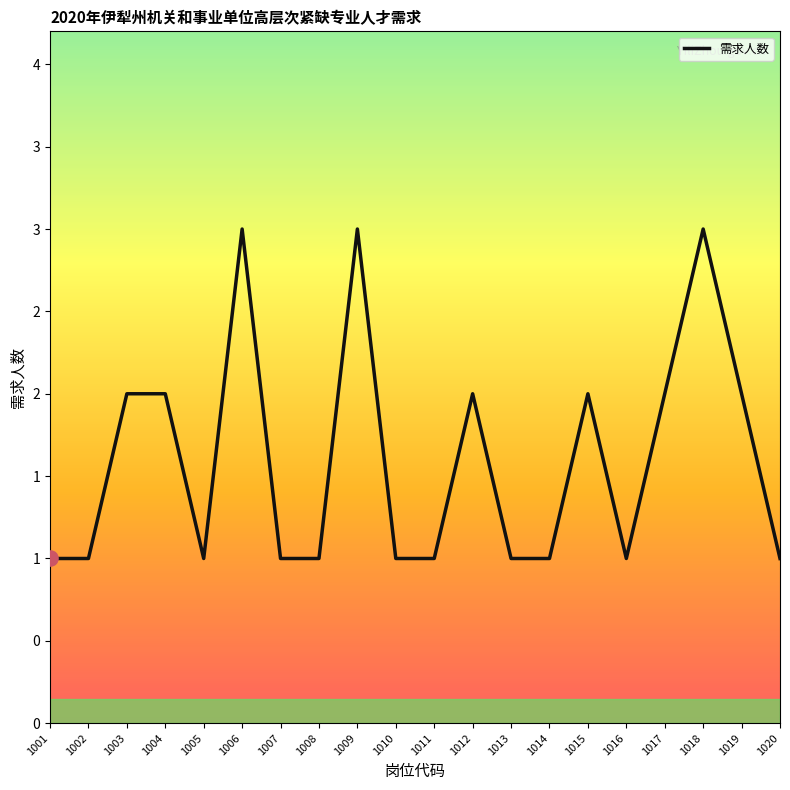

Which has a higher value, 1003 or 1015?

1003